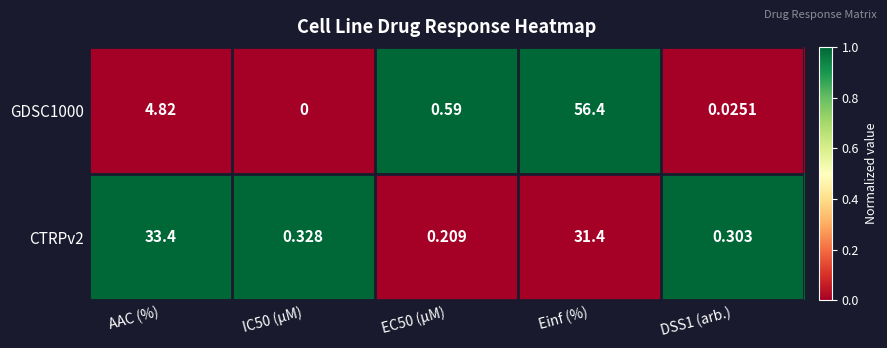

At which category is the sum across all series the highest?

Einf (%)